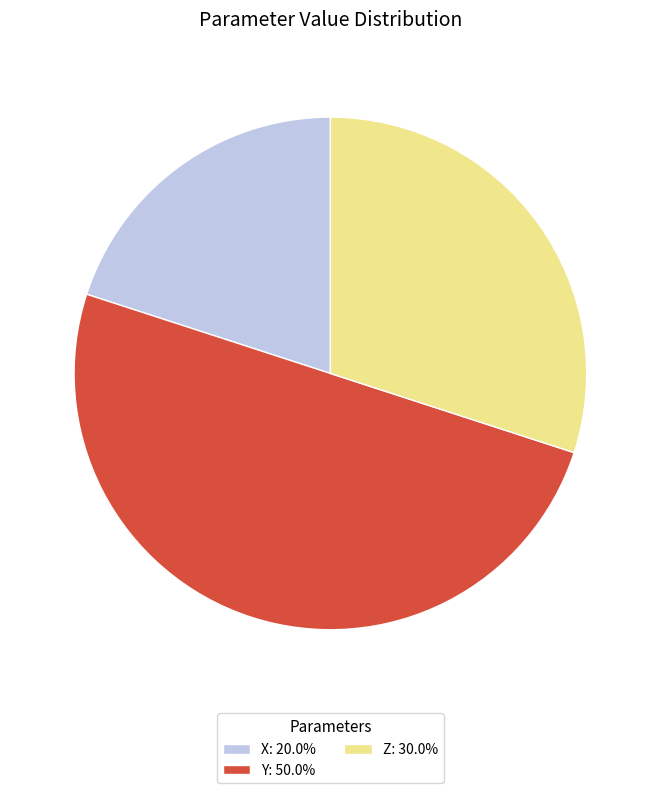

What is the ratio of the value at Z: 30.0% to the value at X: 20.0%?

1.5